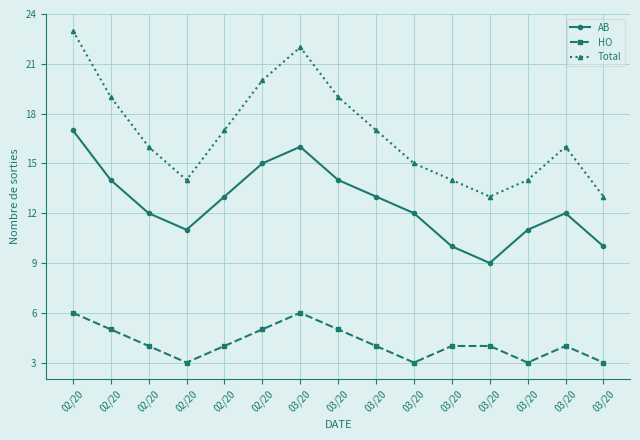

What is the difference between the maximum and minimum values in the Total series?

10